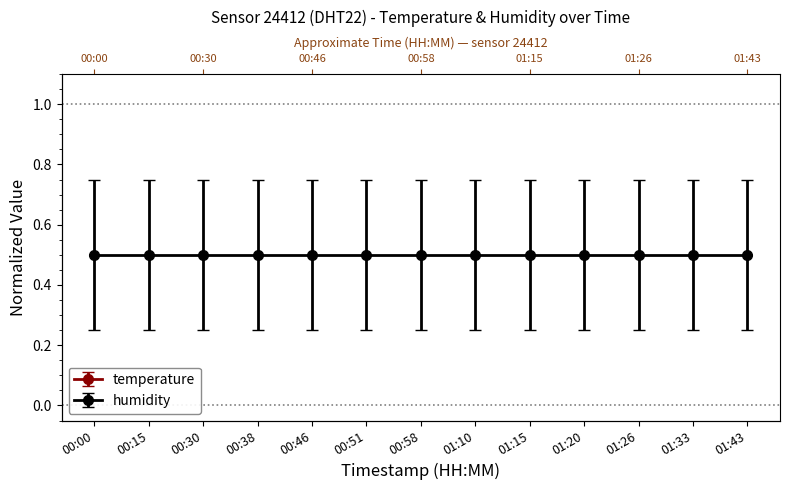

Which label corresponds to the largest value in the chart?

00:38